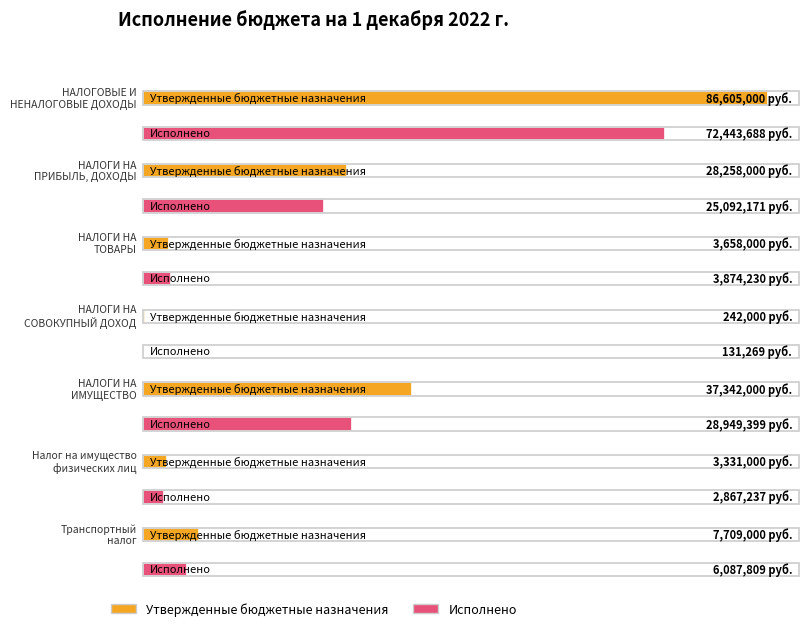

What is the label of the 5th bar from the left?

НАЛОГИ НА
ИМУЩЕСТВО